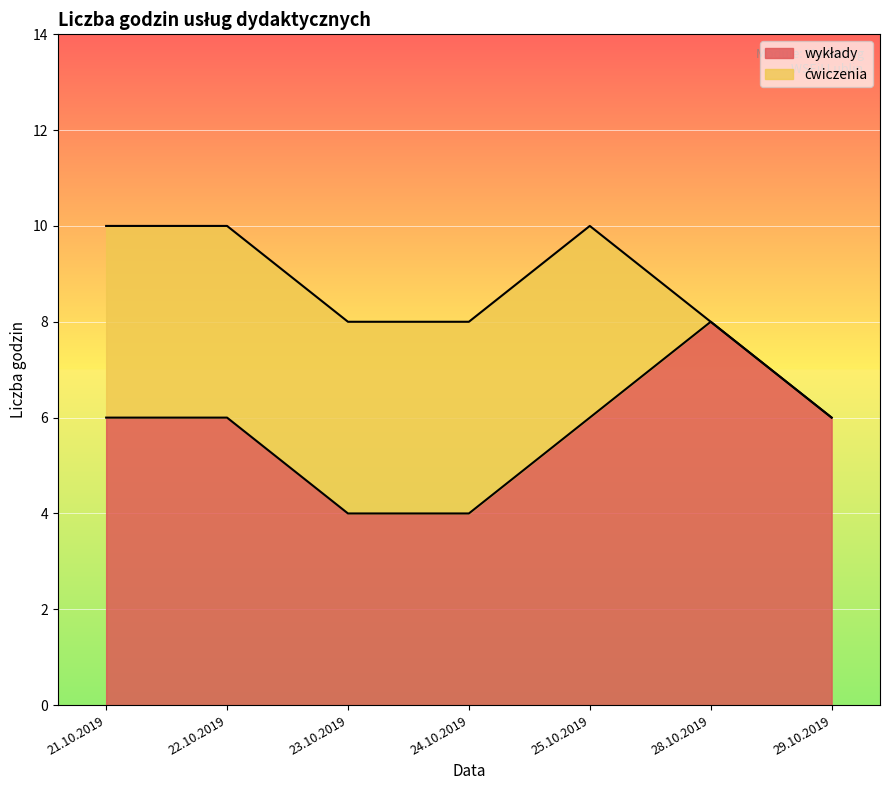

Reading left to right, transcribe all the data shown in this chart.

21.10.2019=6	22.10.2019=6	23.10.2019=4	24.10.2019=4	25.10.2019=6	28.10.2019=8	29.10.2019=6